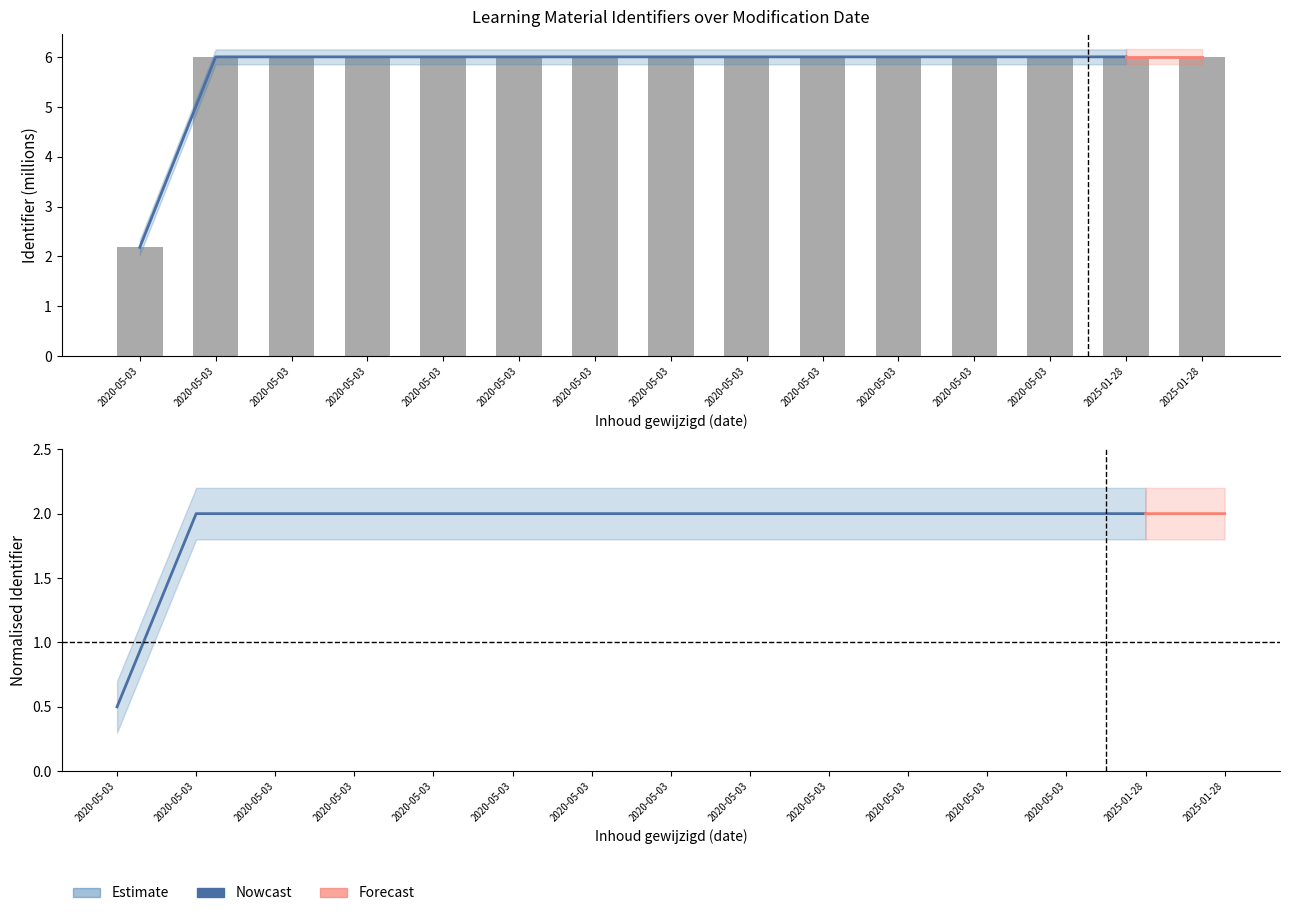

What is the average value?

5.8